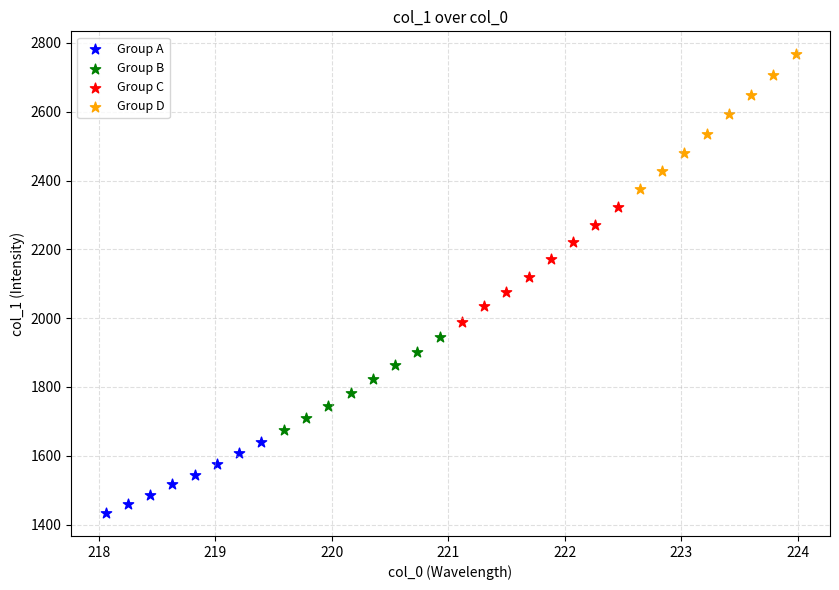

Which series reaches the minimum Y coordinate?

Group A